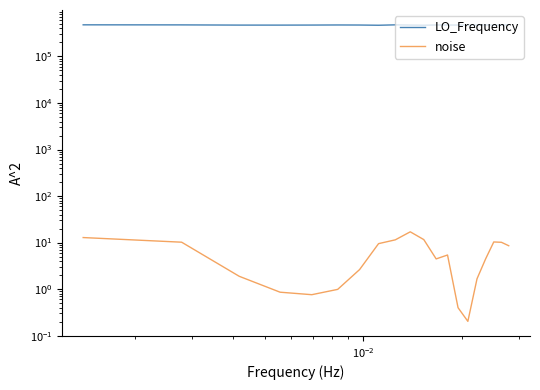

How many data points in noise are less than 5?

10